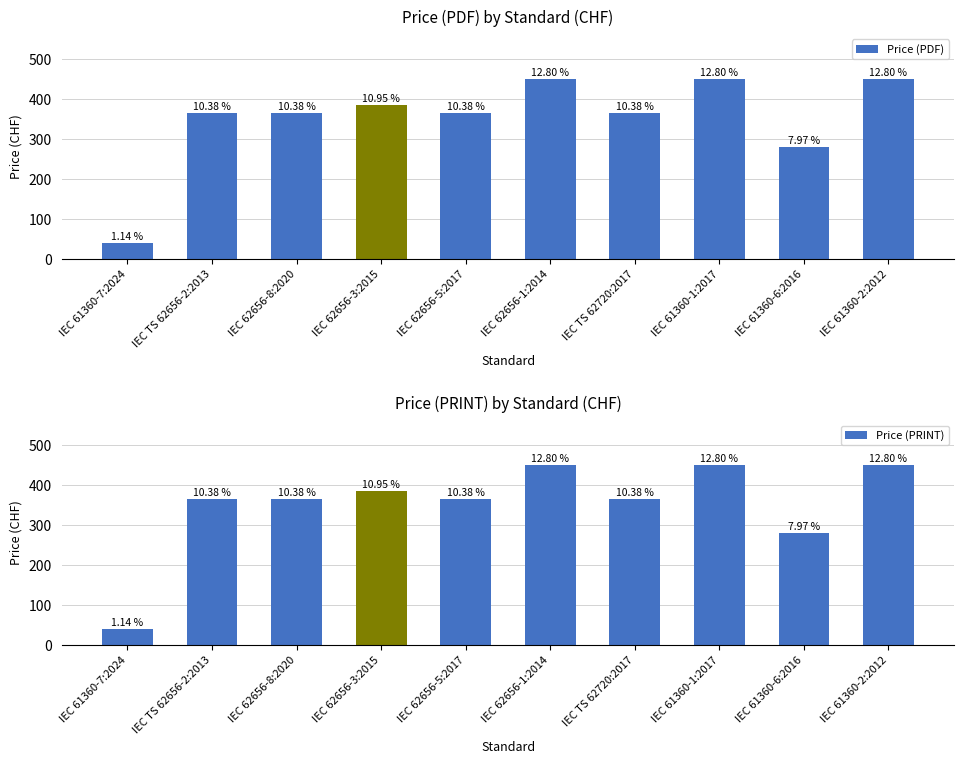

Does the chart contain any negative values?

No